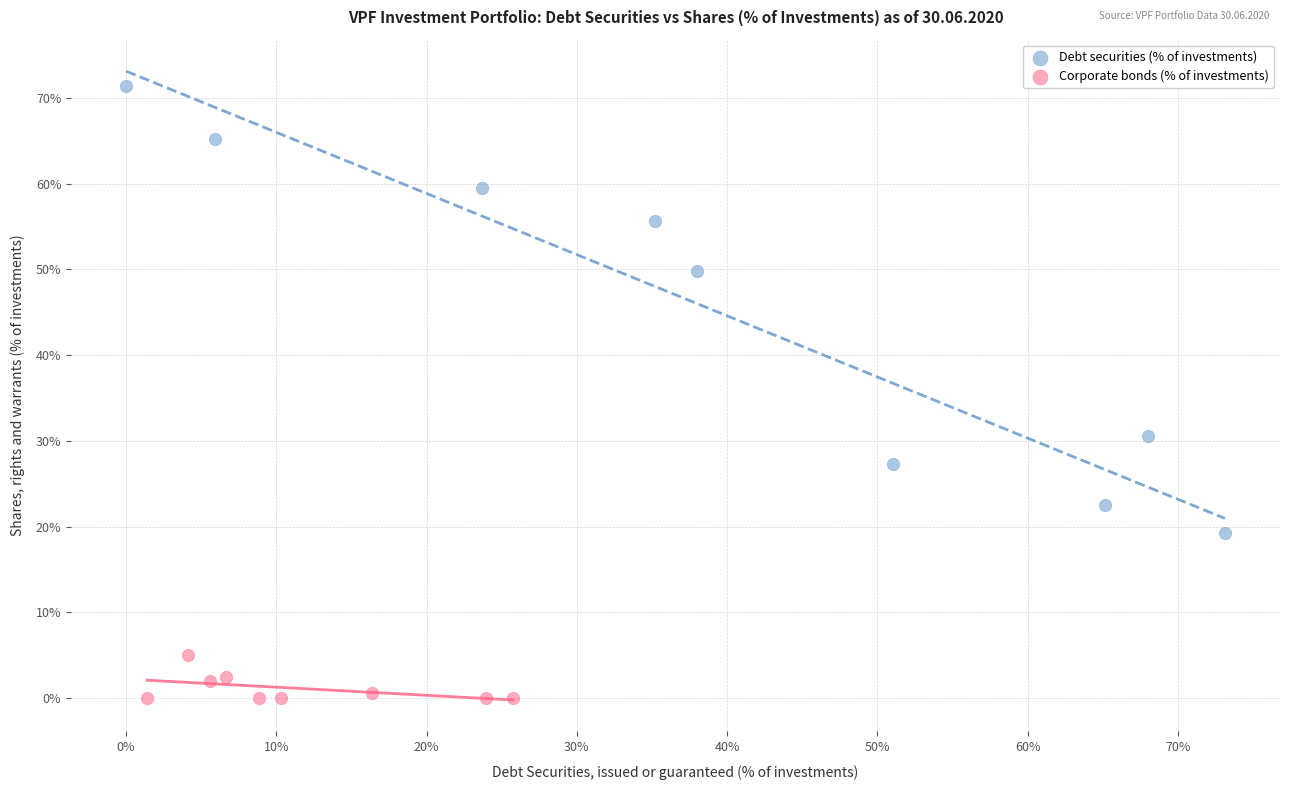

Which series contains the lowest Y value?

Corporate bonds (% of investments)